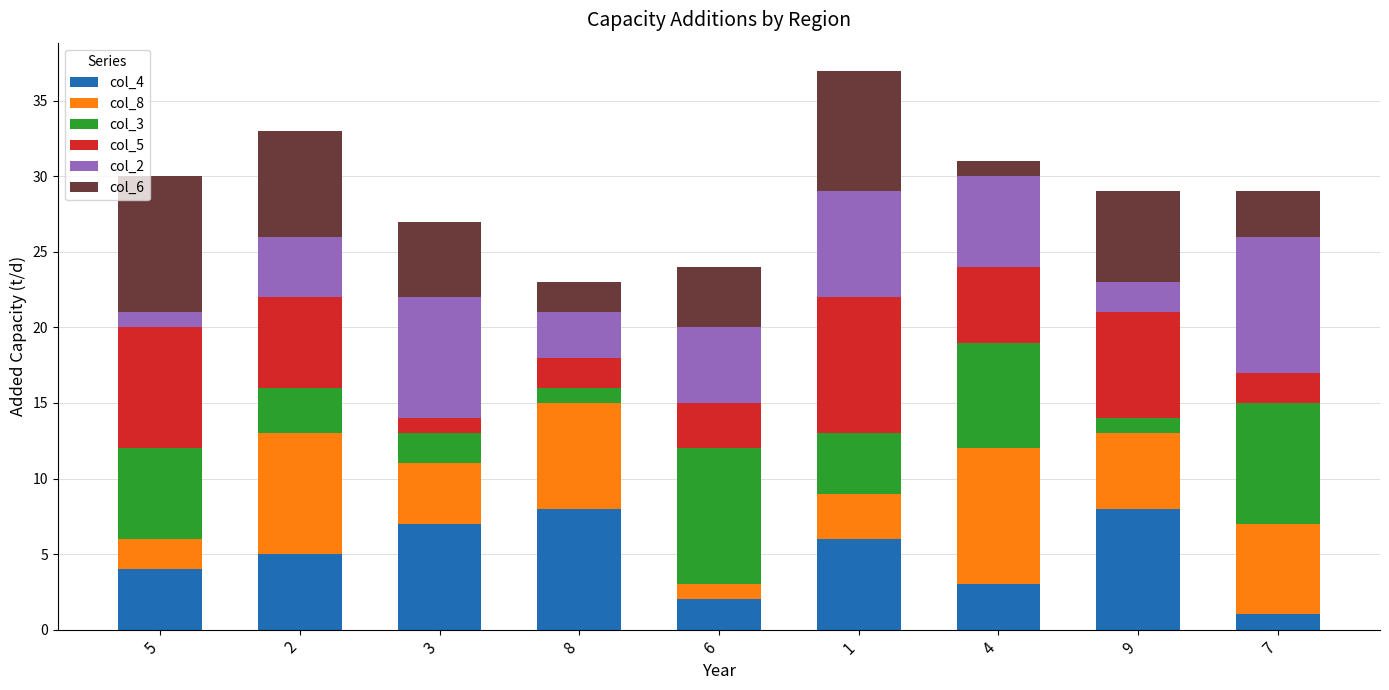

The value of col_4 at 5 is 2. True or false?

False